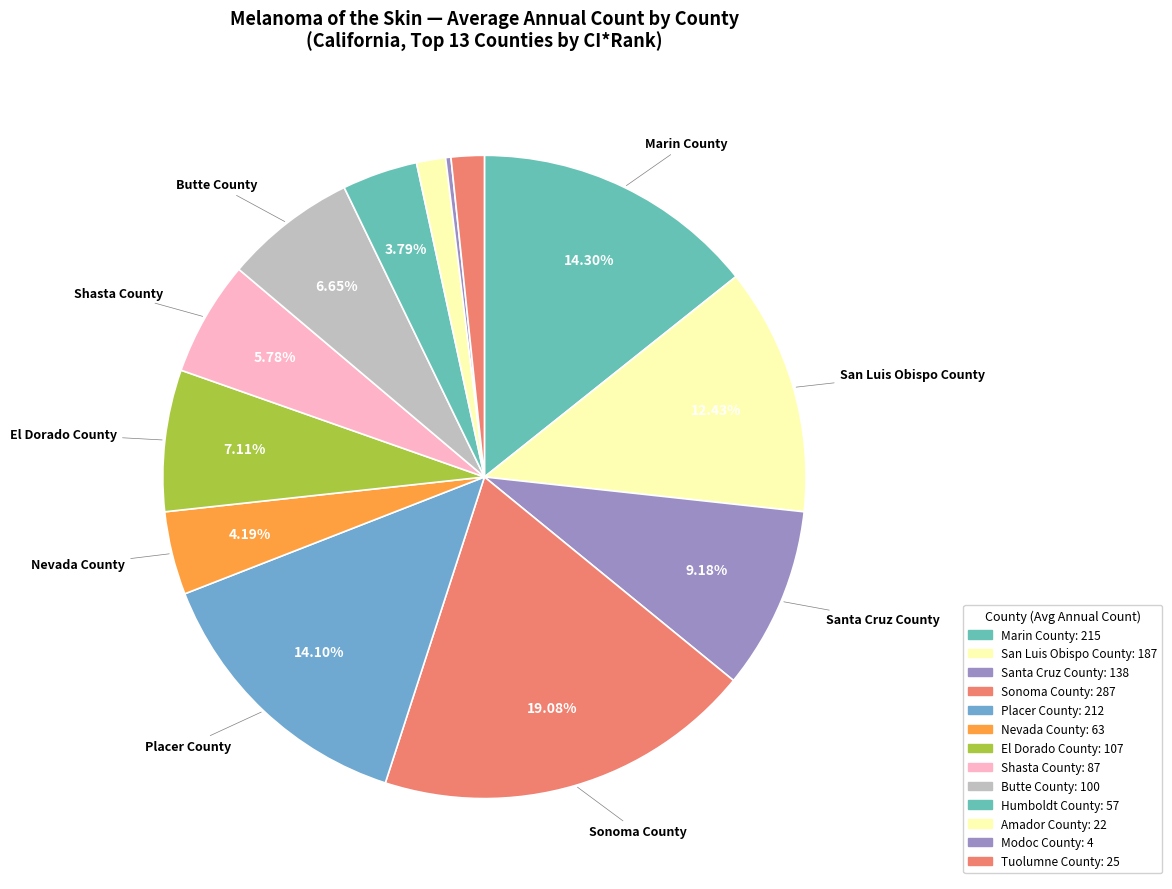

Count the number of slices in the pie.

13